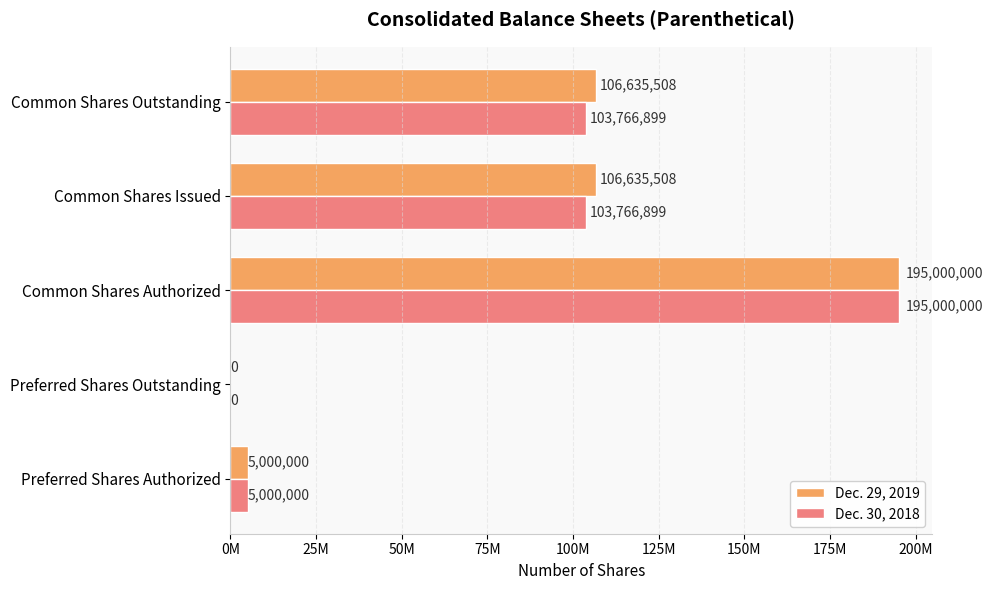

What are all the series names shown in the legend?

Dec. 29, 2019, Dec. 30, 2018